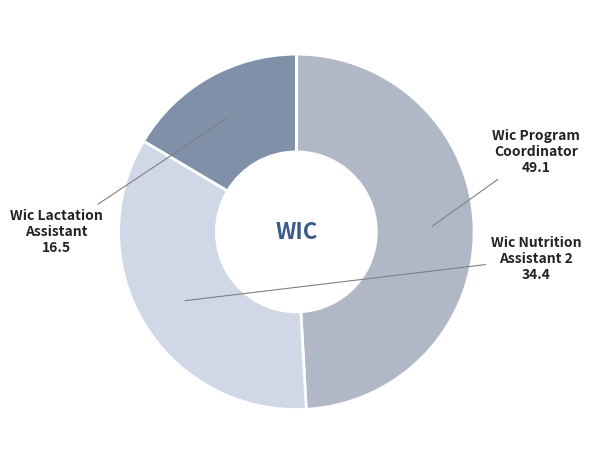

What is the ratio of the value at Wic Program Coordinator to the value at Wic Nutrition Assistant 2?

1.4